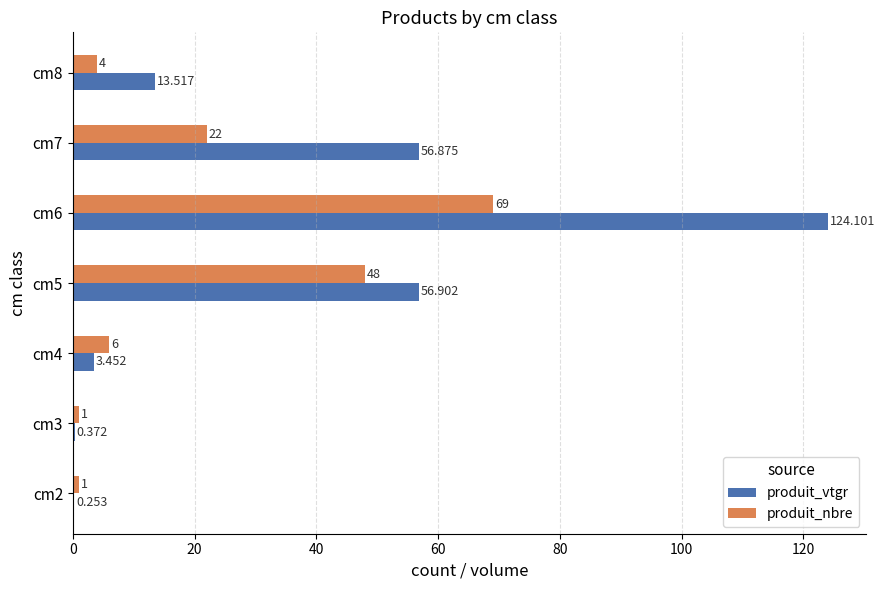

Which category has the highest value in the produit_vtgr series?

cm6